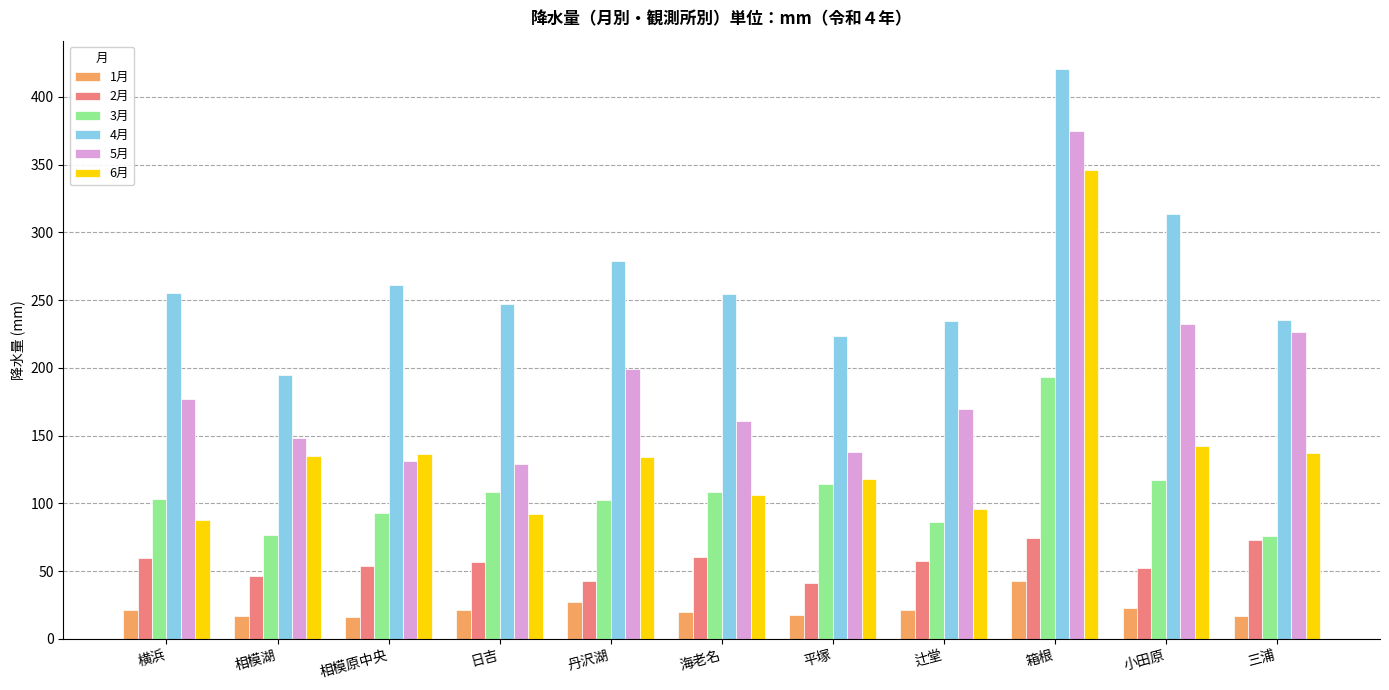

How many values in the 4月 series exceed 254?

6